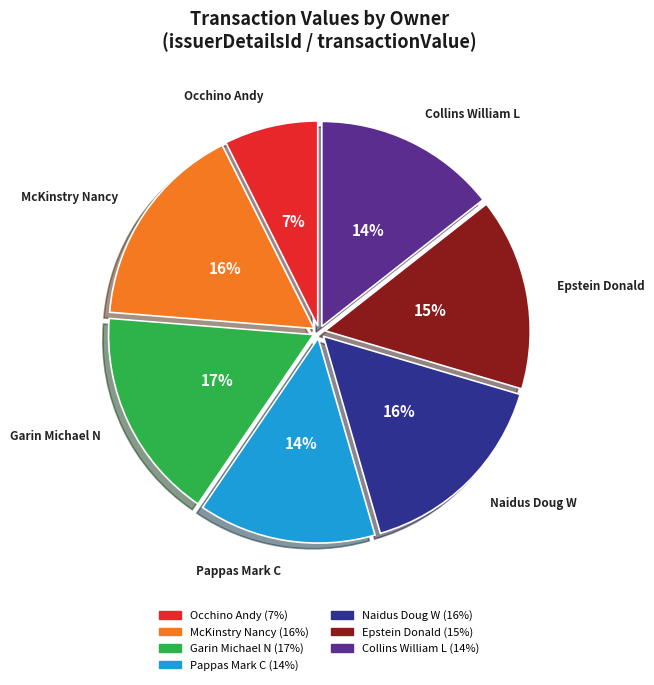

How many segments does this pie chart have?

7